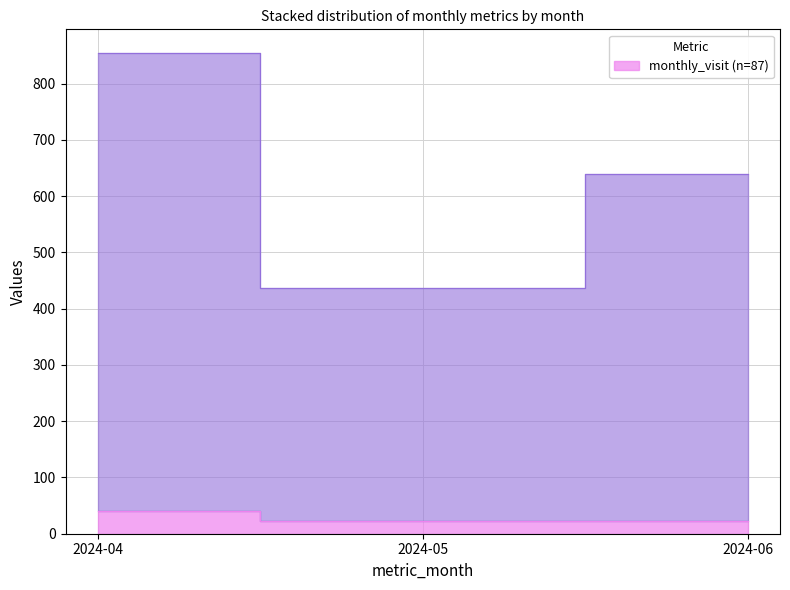

How many lines are shown in the chart?

1